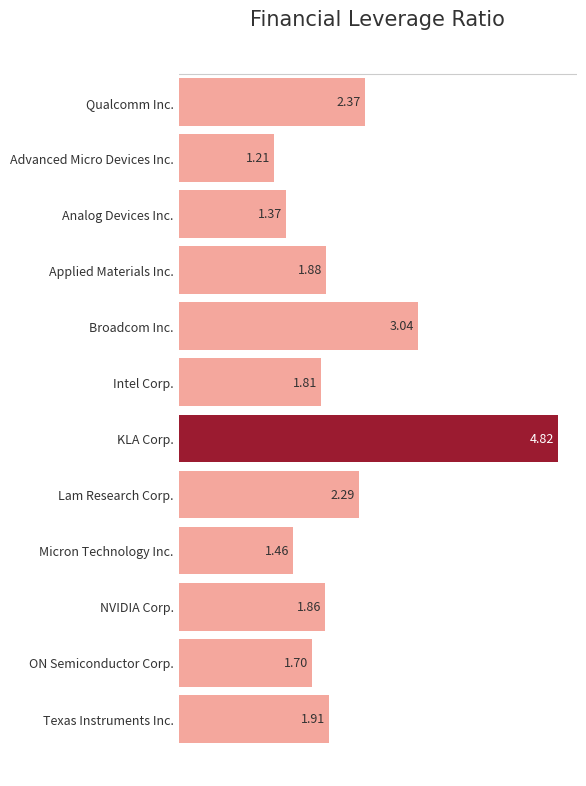

Where is the data nearest to the value 3?

Broadcom Inc.